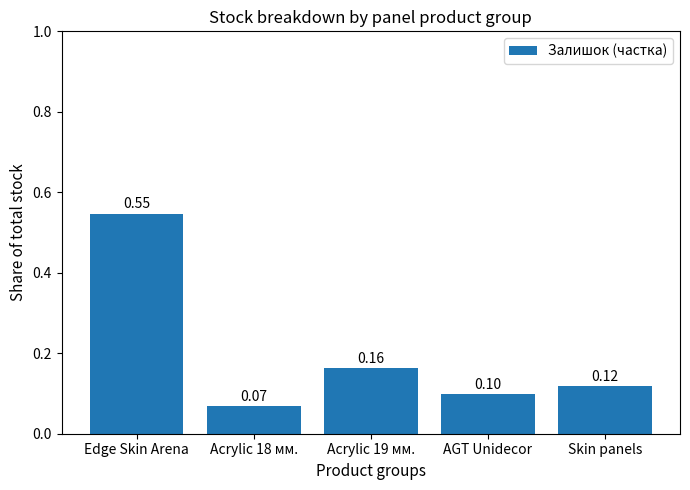

What is the change in value from Edge Skin Arena to Acrylic 18 мм.?

-0.5